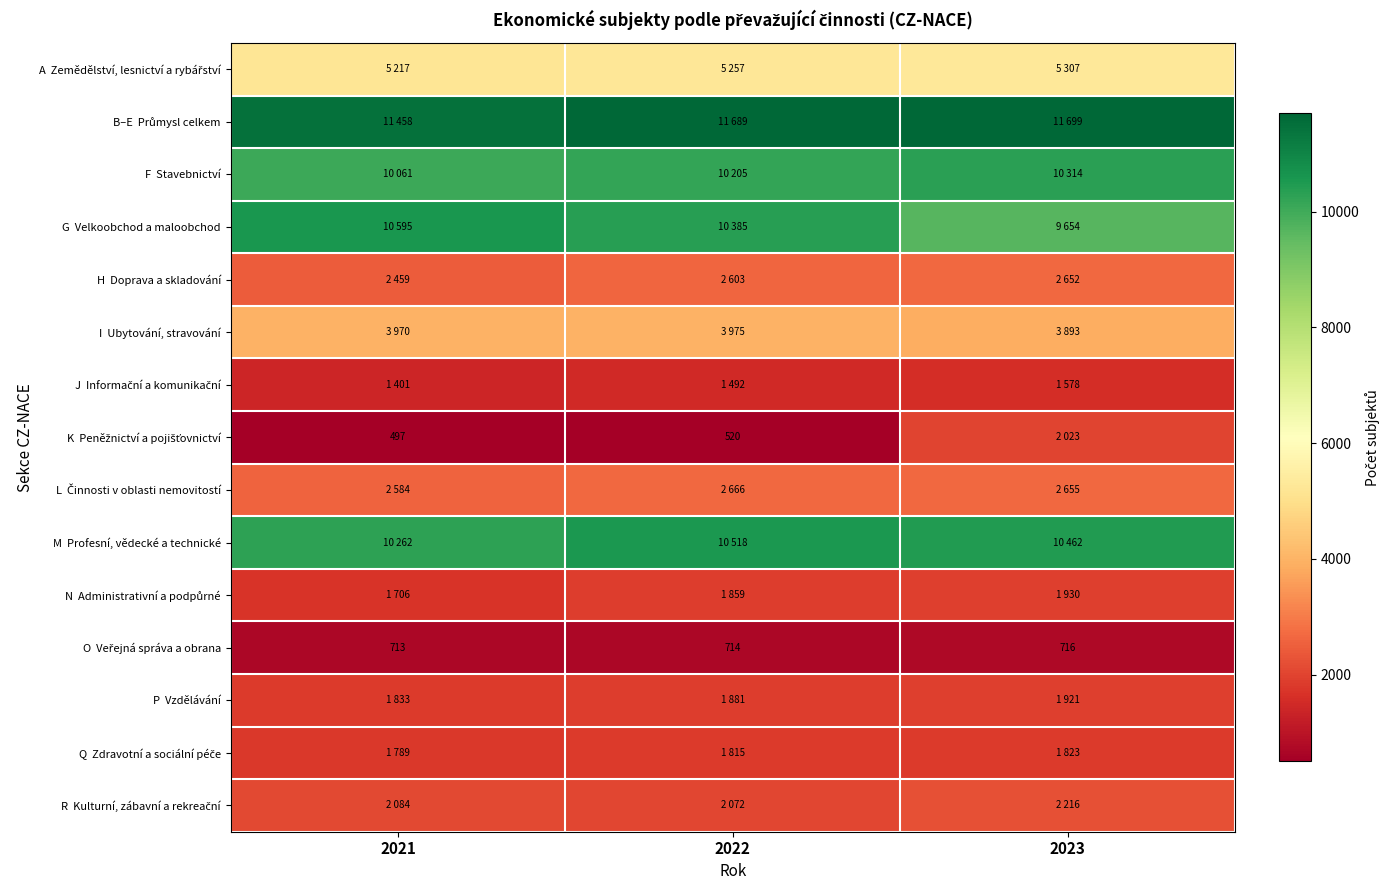

The F Stavebnictví series shows 17249 at 2021. True or false?

False